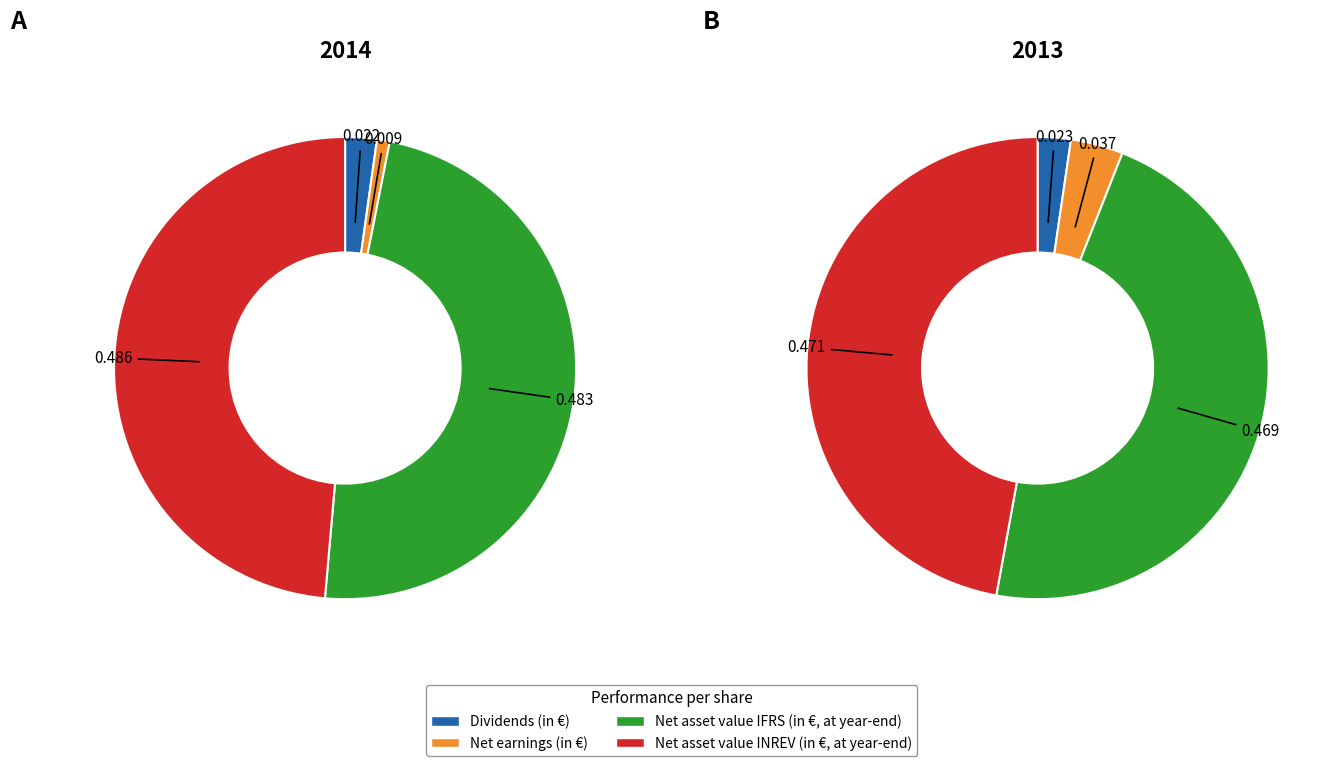

To the nearest percent, what is the difference between the largest and smallest slice percentages?

48%